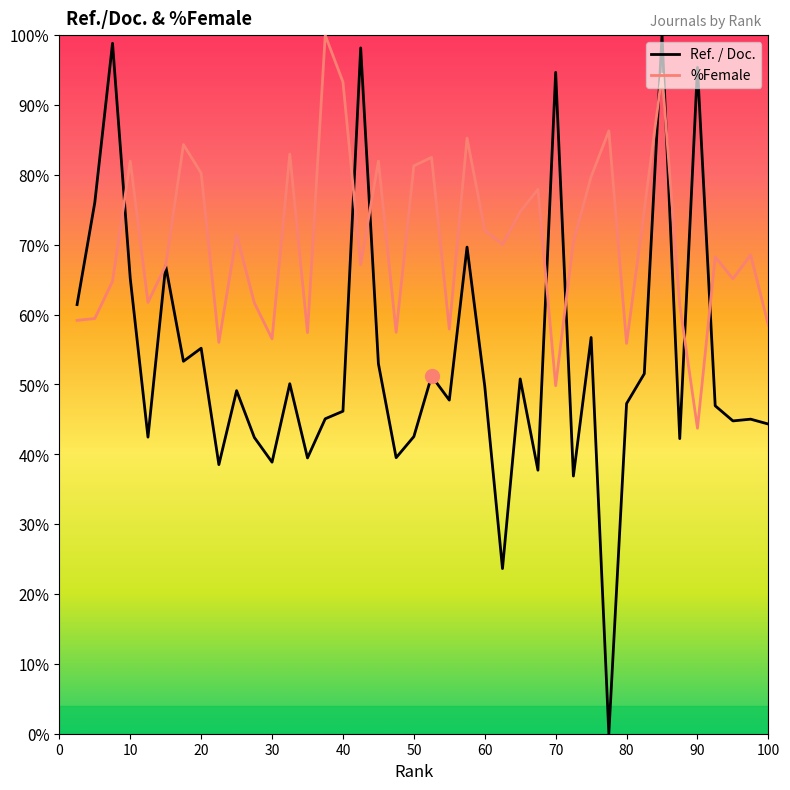

What is the maximum value for %Female?

100.0